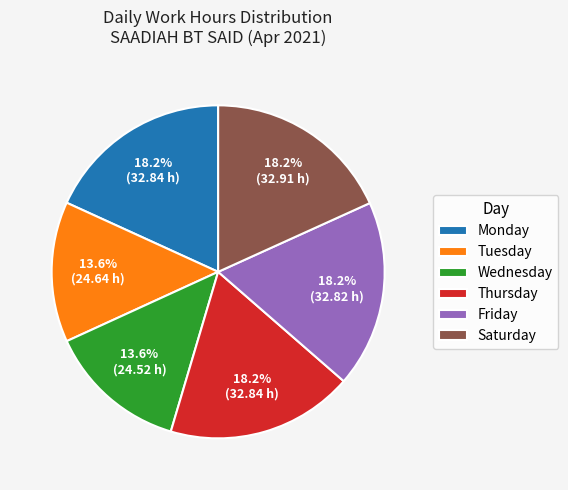

How many segments does this pie chart have?

6